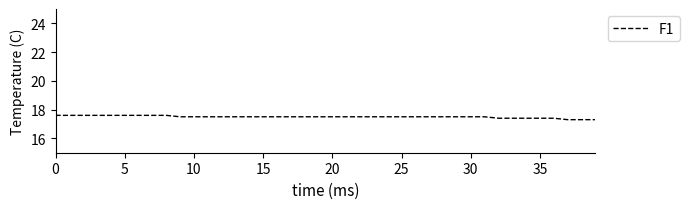

What is the greatest value displayed?

17.6